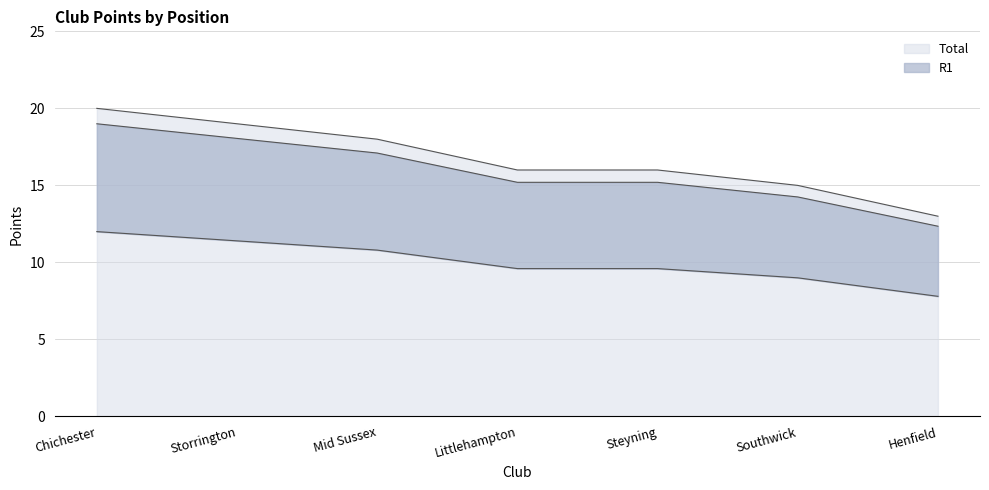

At which label does R1 reach its peak?

Chichester